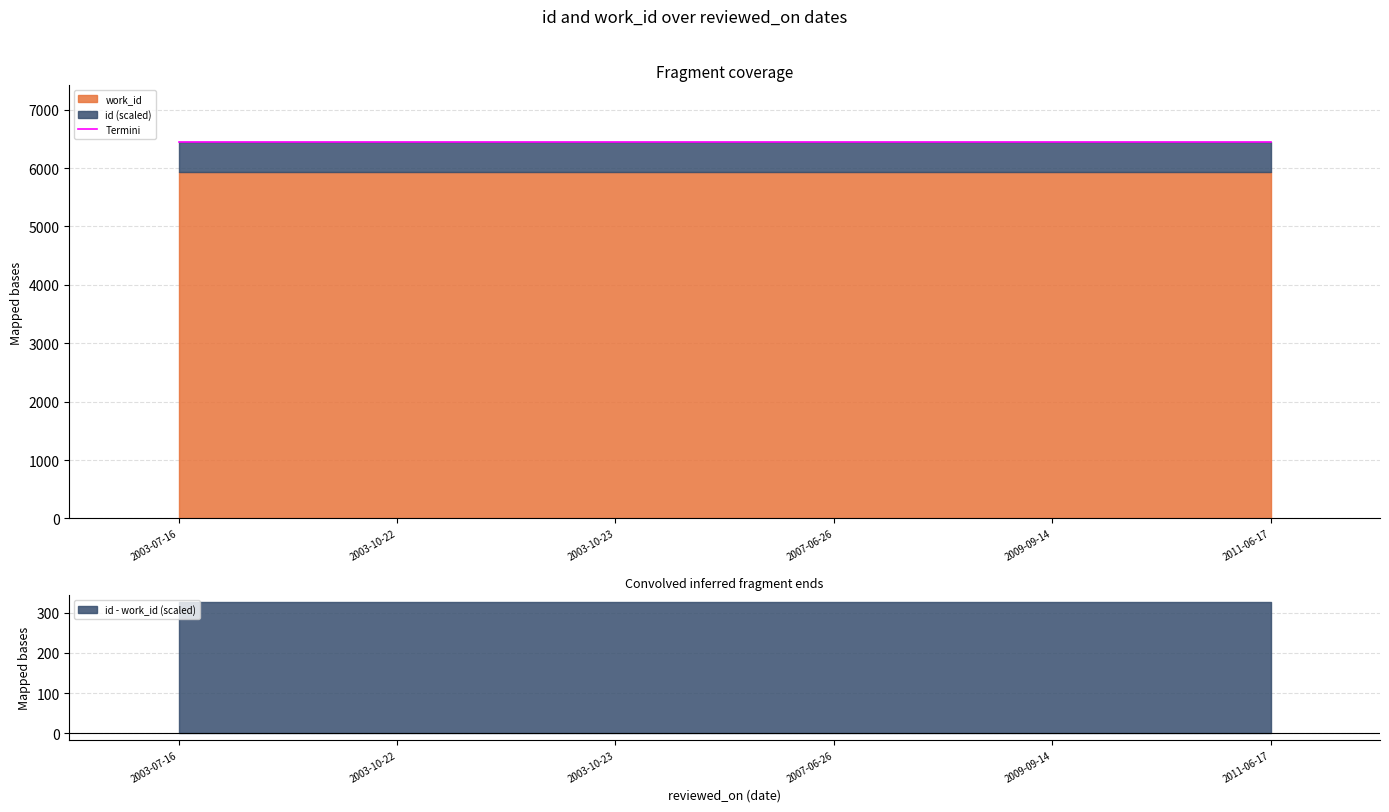

Rank the categories by value from highest to lowest.

2009-09-14, 2003-10-22, 2011-06-17, 2003-10-23, 2003-07-16, 2007-06-26